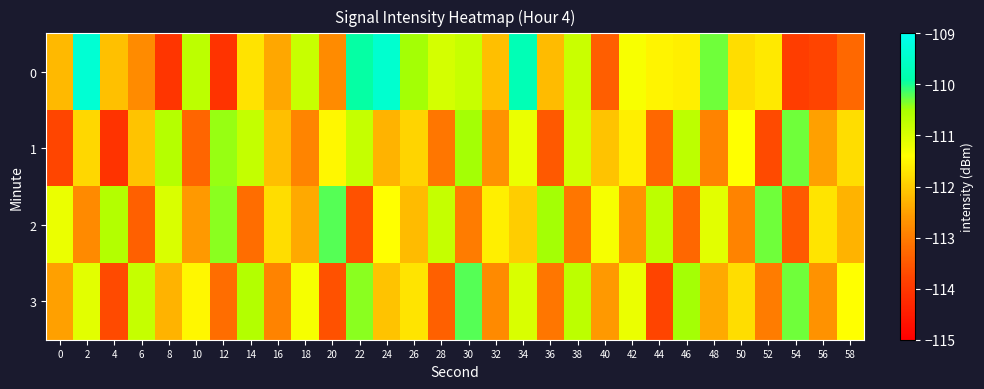

Reading right to left, what are all the values shown in this chart?

0: 58=-113.3	56=-113.8	54=-113.9	52=-111.7	50=-111.8	48=-110.3	46=-111.6	44=-111.5	42=-111.3	40=-113.4	38=-110.8	36=-112.2	34=-109.7	32=-112.2	30=-110.8	28=-111.0	26=-110.5	24=-109.4	22=-109.9	20=-112.8	18=-110.8	16=-112.4	14=-111.7	12=-114.1	10=-110.7	8=-114.0	6=-112.8	4=-112.1	2=-109.4	0=-112.2
1: 58=-111.8	56=-112.5	54=-110.3	52=-113.7	50=-111.4	48=-112.9	46=-110.7	44=-113.3	42=-111.6	40=-112.1	38=-110.9	36=-113.5	34=-111.2	32=-112.7	30=-110.5	28=-113.1	26=-111.9	24=-112.3	22=-110.8	20=-111.5	18=-112.9	16=-112.2	14=-110.8	12=-110.4	10=-113.3	8=-110.6	6=-112.1	4=-114.1	2=-111.9	0=-113.8
2: 58=-112.3	56=-111.7	54=-113.5	52=-110.3	50=-112.9	48=-111.1	46=-113.3	44=-110.7	42=-112.7	40=-111.3	38=-113.1	36=-110.5	34=-112.0	32=-111.6	30=-113.0	28=-110.8	26=-112.2	24=-111.4	22=-113.6	20=-110.2	18=-112.4	16=-111.8	14=-113.2	12=-110.4	10=-112.6	8=-111.0	6=-113.4	4=-110.6	2=-112.8	0=-111.2
3: 58=-111.4	56=-112.7	54=-110.3	52=-113.0	50=-111.8	48=-112.4	46=-110.5	44=-113.8	42=-111.2	40=-112.6	38=-110.7	36=-113.1	34=-111.0	32=-112.8	30=-110.2	28=-113.4	26=-111.7	24=-112.1	22=-110.4	20=-113.6	18=-111.3	16=-112.9	14=-110.6	12=-113.2	10=-111.5	8=-112.3	6=-110.8	4=-113.7	2=-111.1	0=-112.5